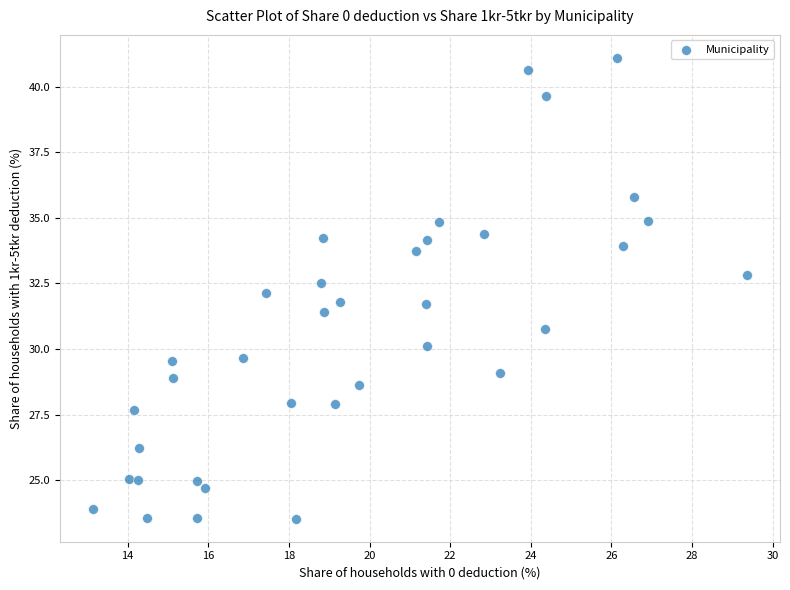

What is the range of X values (max minus min)?

16.2